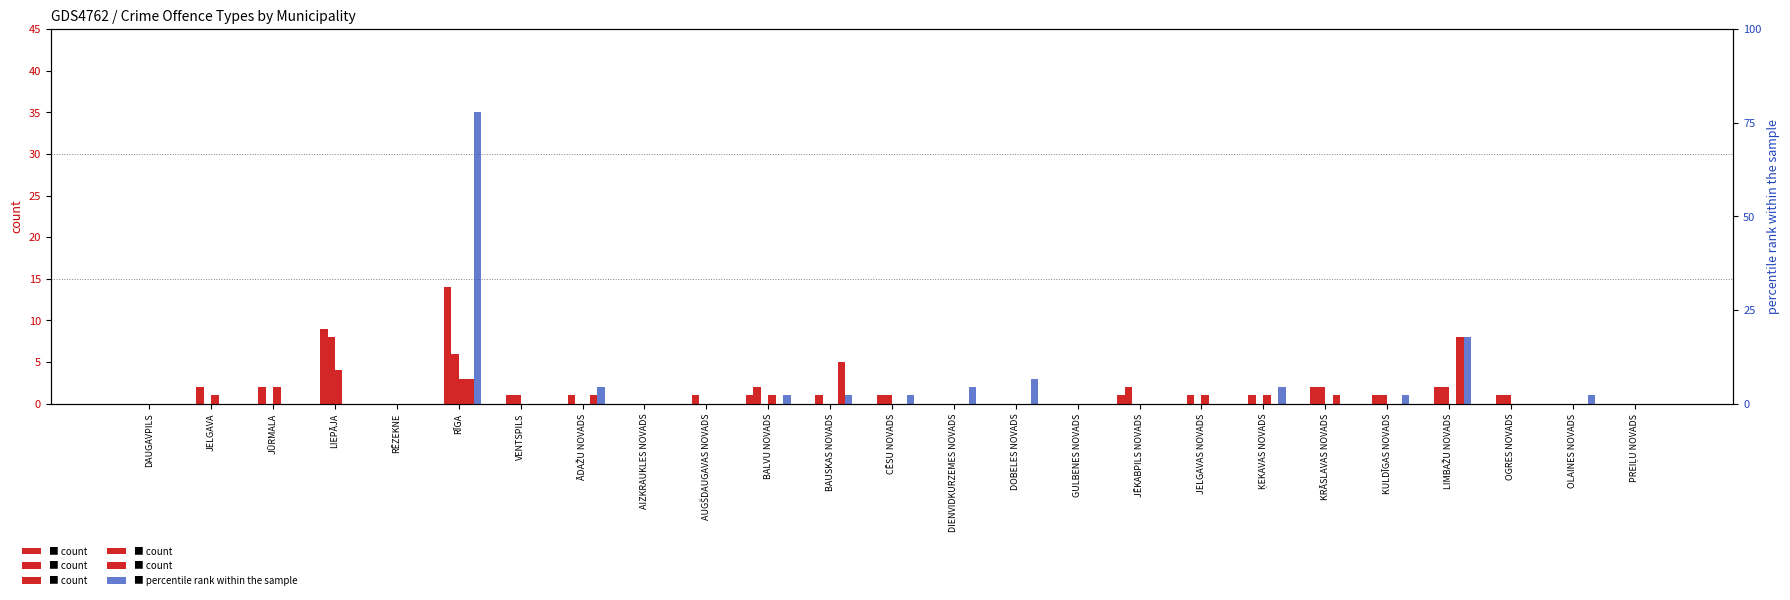

Which has a higher value, JŪRMALA or BALVU NOVADS?

BALVU NOVADS